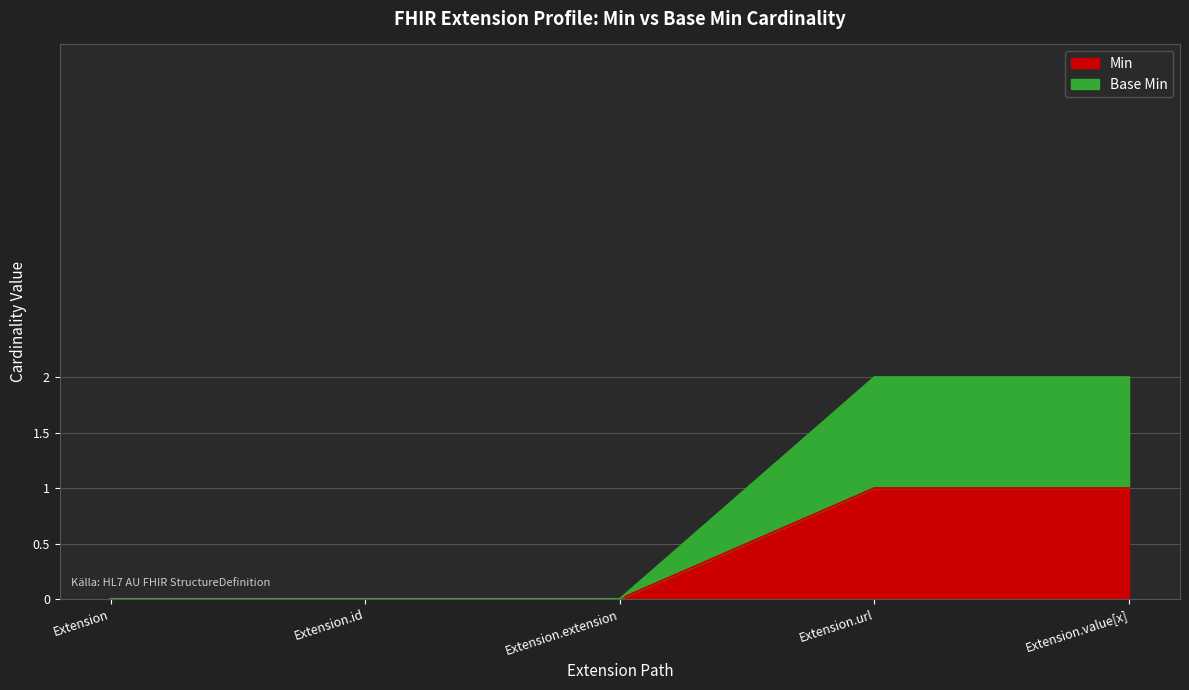

The Base Min series shows 0 at Extension. True or false?

True